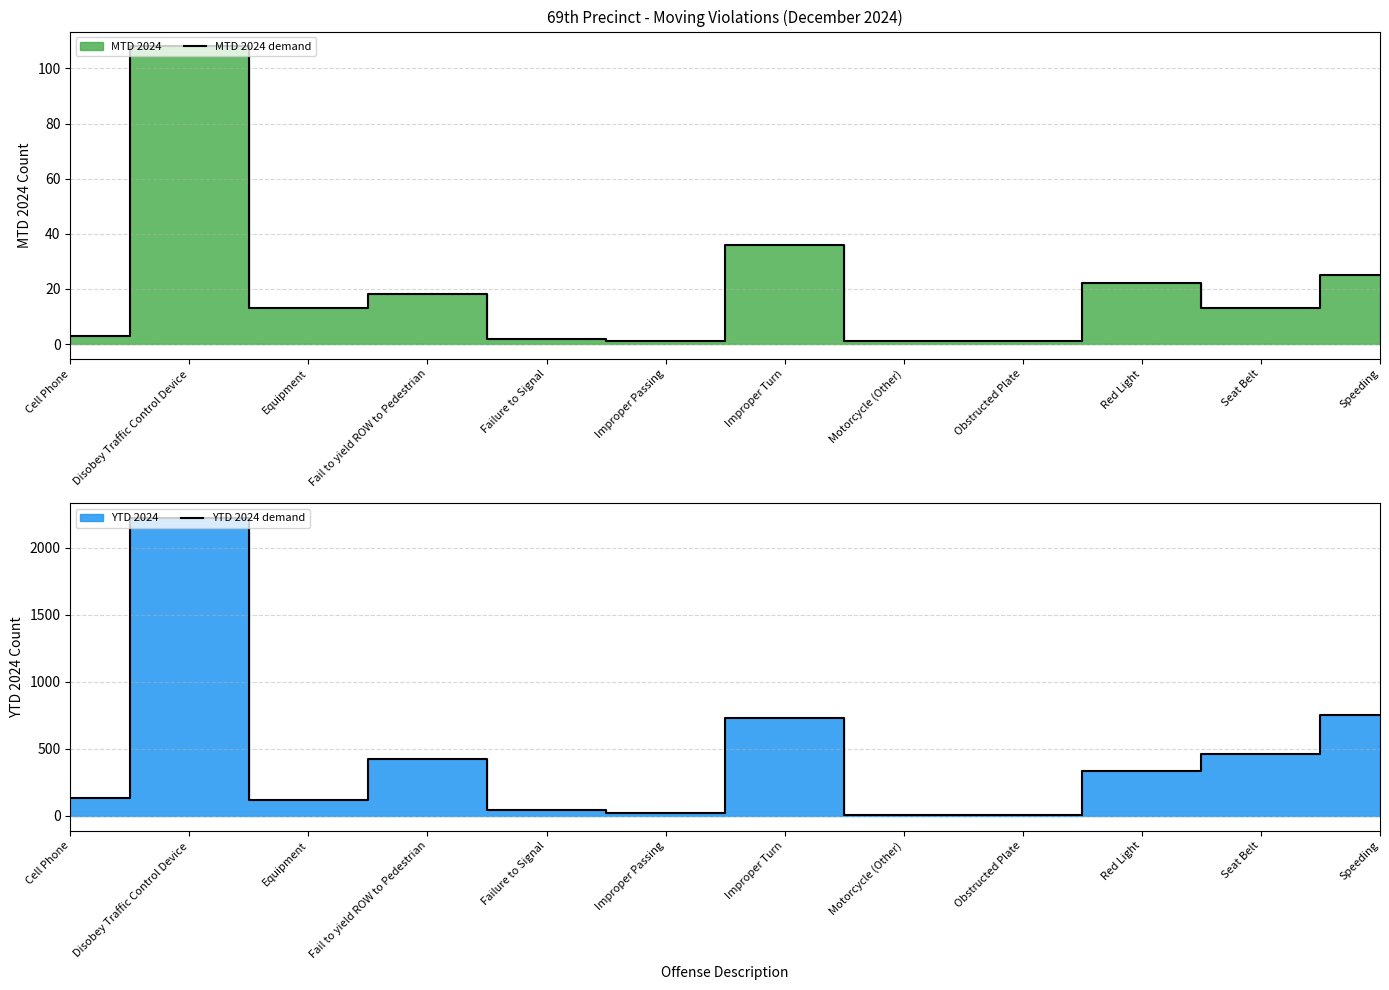

Is it true that YTD 2024 demand equals 19 at Improper Passing?

True